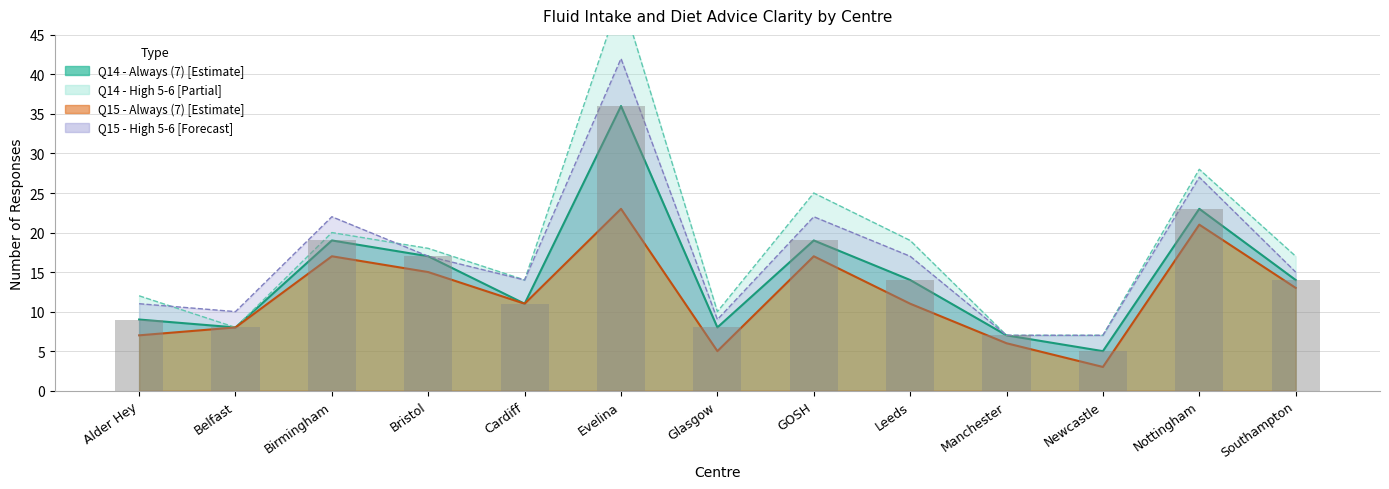

What is the label of the 3rd bar from the left?

Birmingham